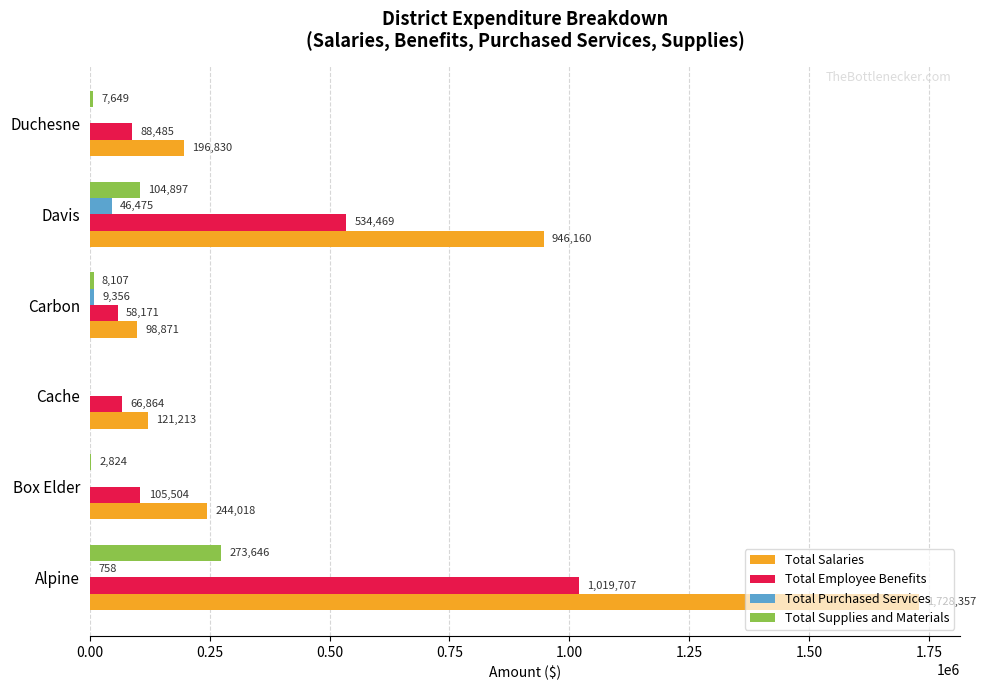

Which series changed the most between Alpine and Davis?

Total Salaries